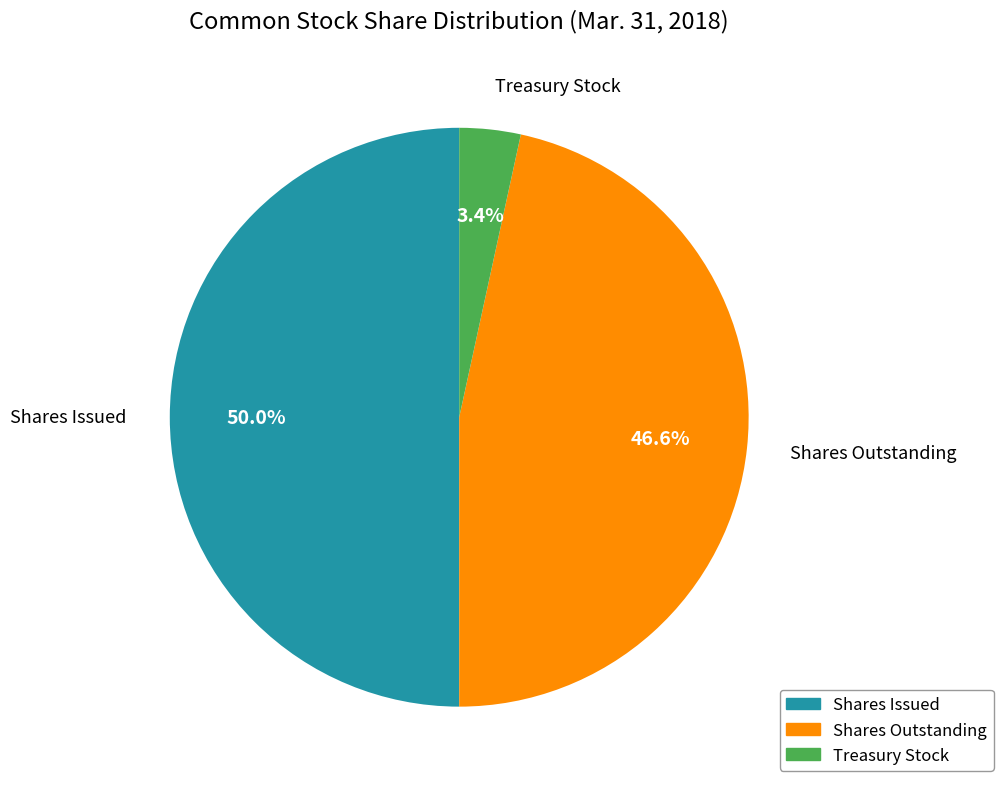

How many slices are in this pie chart?

3